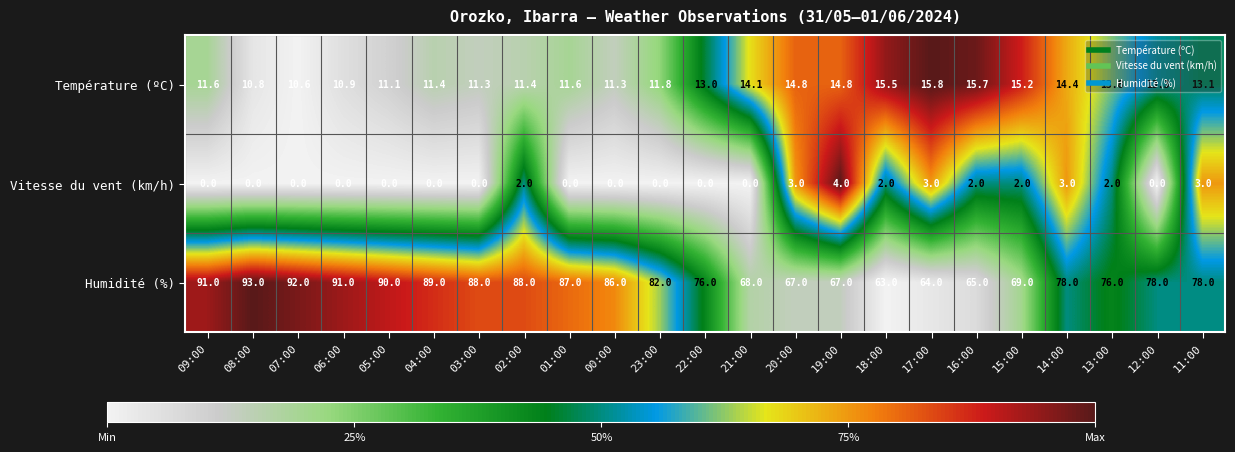

Which series has the widest spread of values?

Humidité (%)